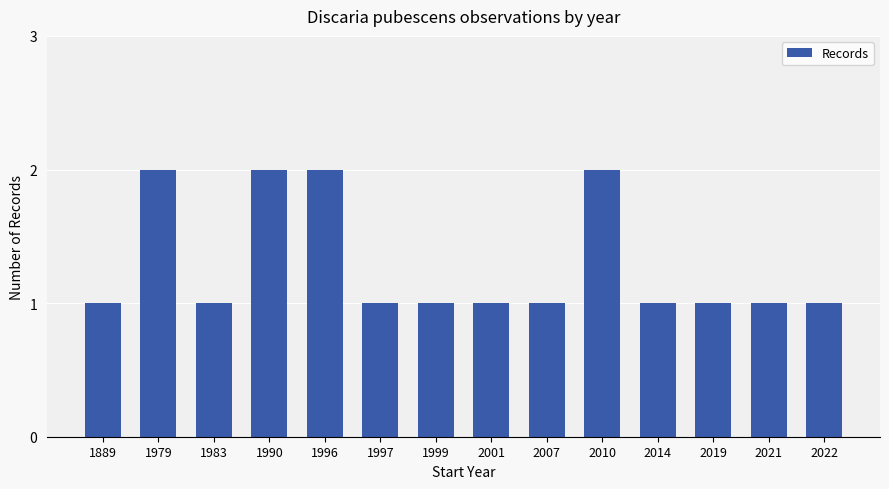

What is the ratio of the value at 1997 to the value at 2021?

1.0